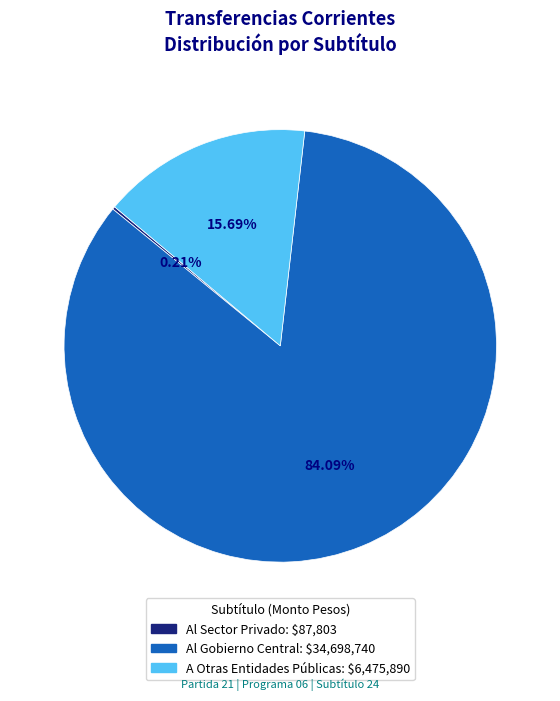

Which has a higher value, Al Gobierno Central or A Otras Entidades Públicas?

Al Gobierno Central